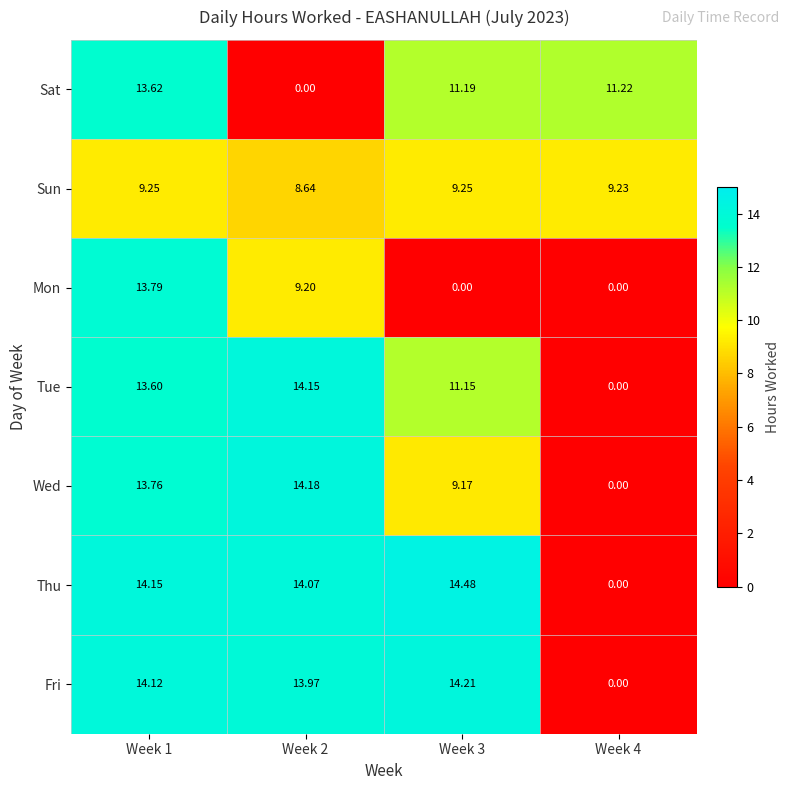

Rank the series by their maximum value, from highest to lowest.

Thu, Fri, Wed, Tue, Mon, Sat, Sun